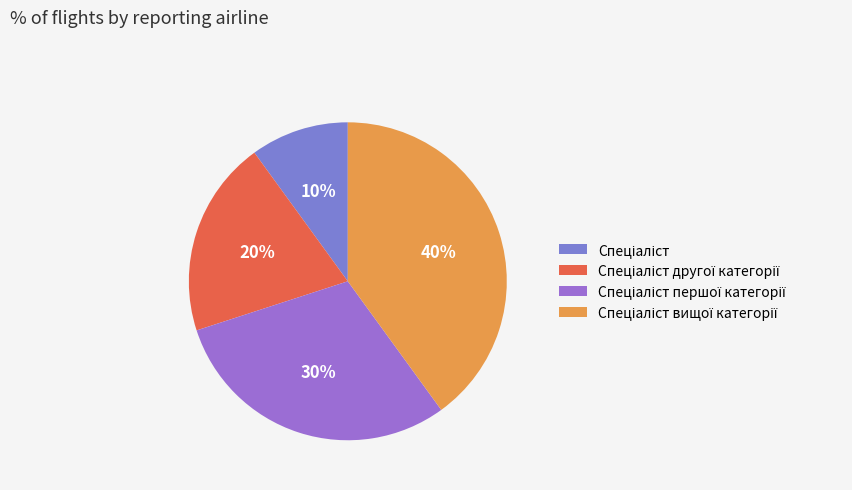

What is the smallest slice in the pie chart?

Спеціаліст